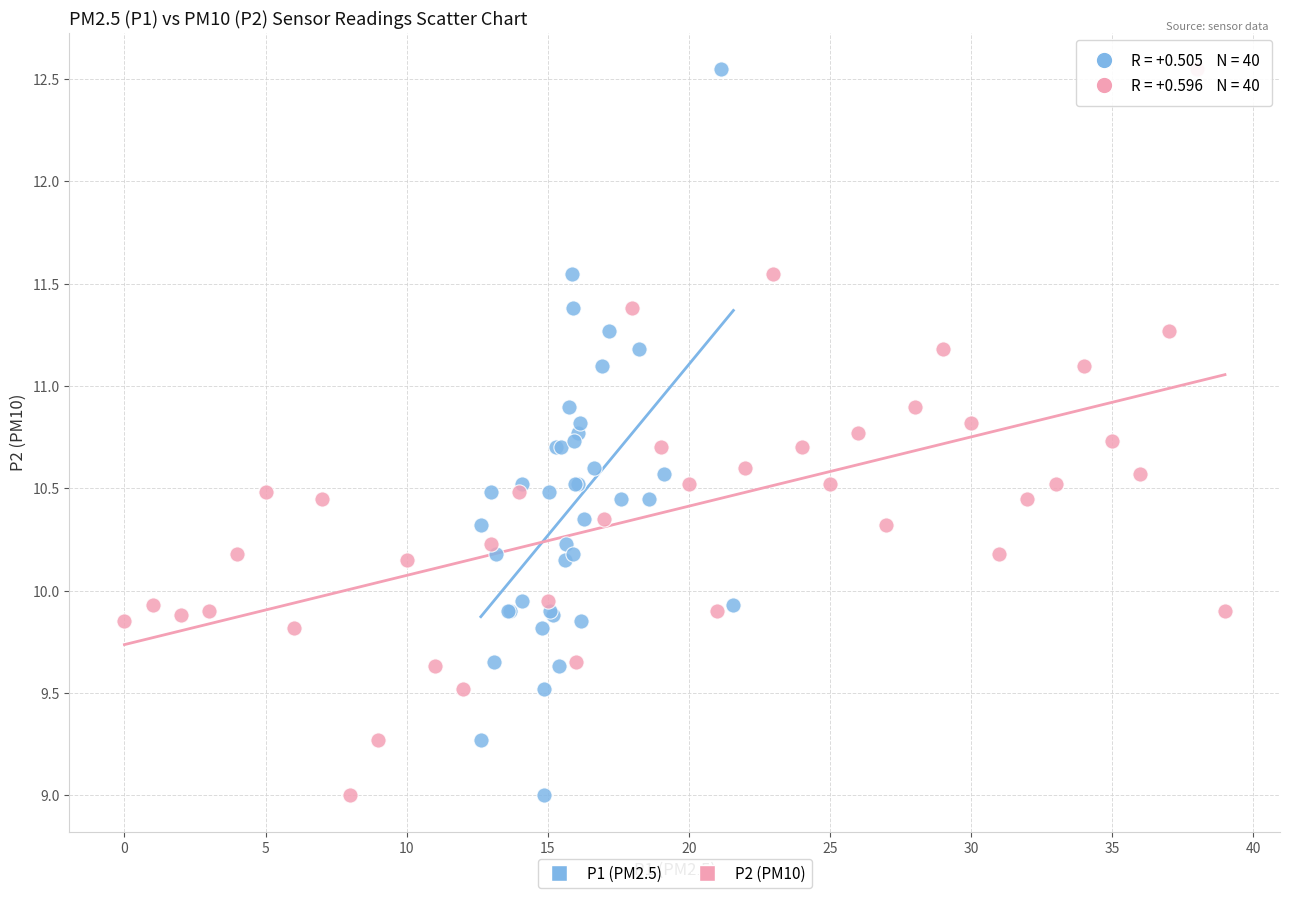

What are all the series names shown in the legend?

P1 (PM2.5), P2 (PM10)